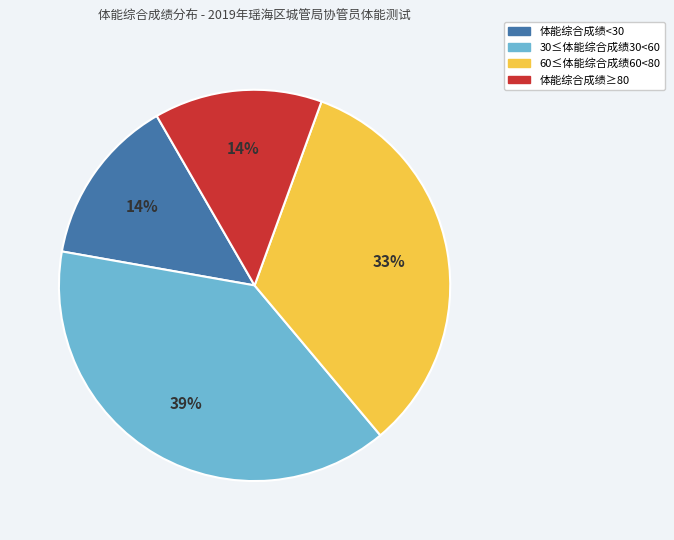

To the nearest percent, what is the average slice percentage?

25%